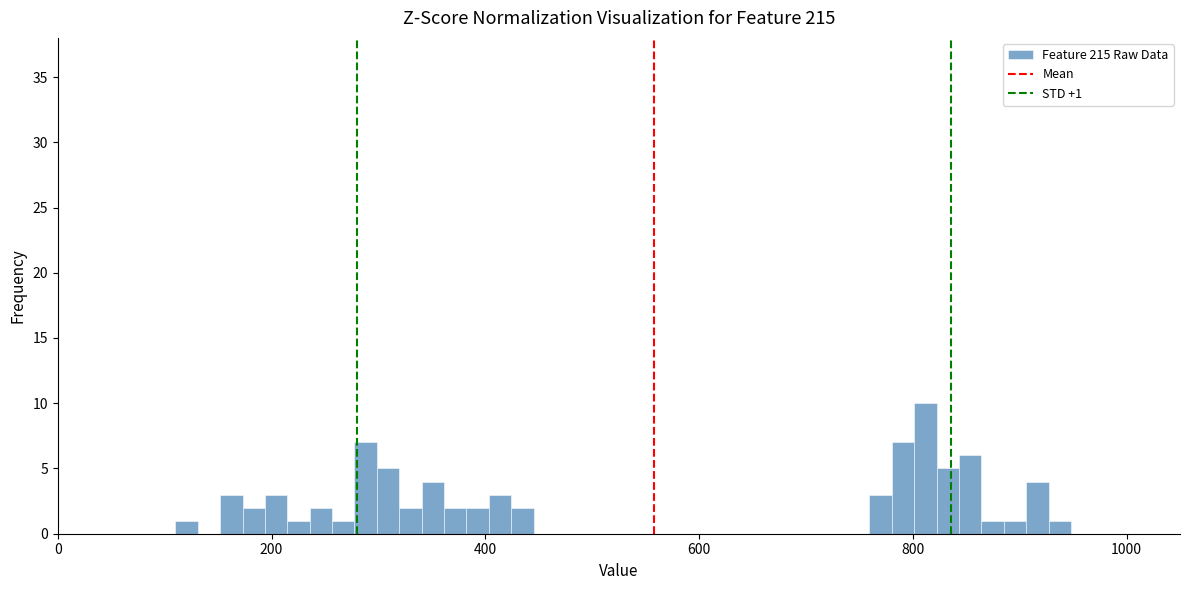

Read against the x-axis, roughly where is the centre of the tallest bar?

820